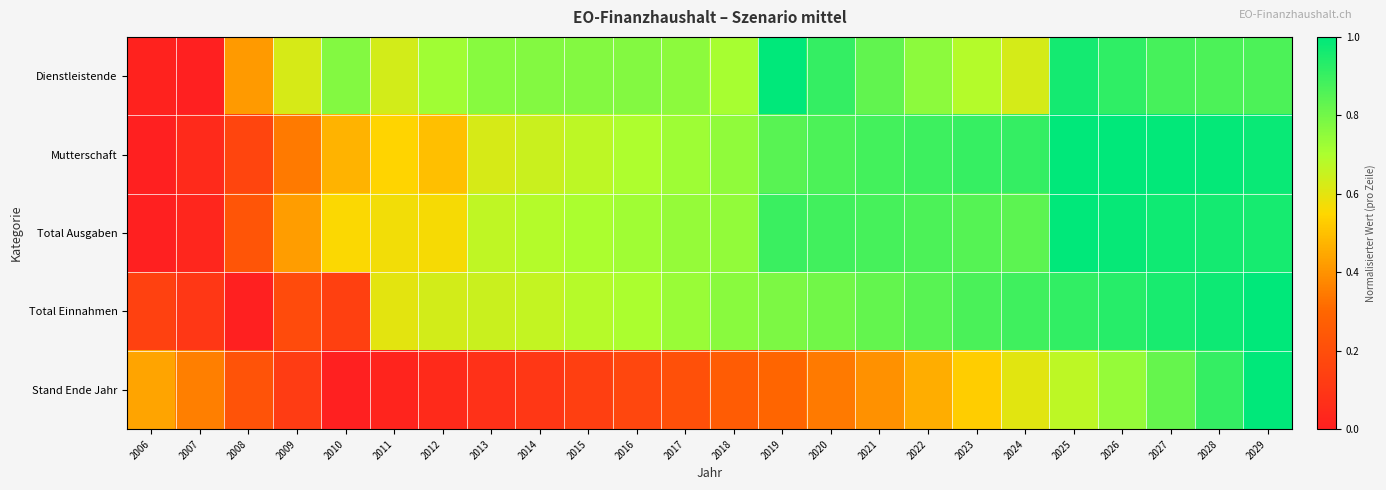

How many series are shown in this chart?

5